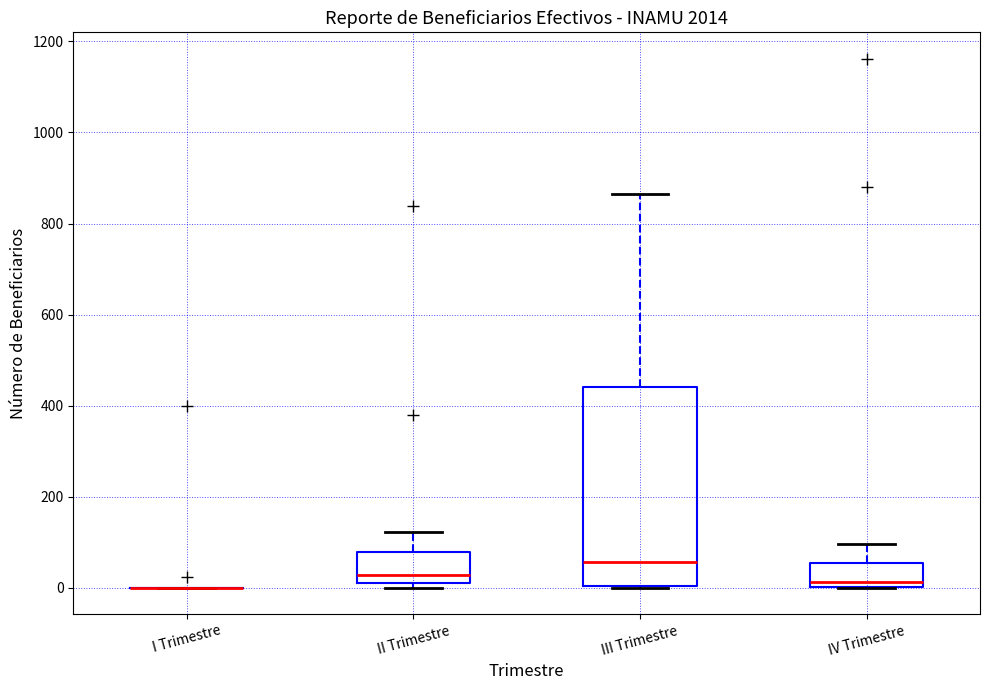

Reading left to right, transcribe this box plot: for each box, give where its median line is, the range the box spans, and where its two whiskers end, as read against the y-axis. The values are not printed on the chart, so give them approximately, as read against the axis.

I Trimestre: box collapsed to a line at 0, whiskers 0 to 0
II Trimestre: median 20 (just above the box's lower edge), box 20 to 80, whiskers 0 to 120
III Trimestre: median 60, box 0 to 440, whiskers 0 to 860
IV Trimestre: median 20, box 0 to 60, whiskers 0 to 100